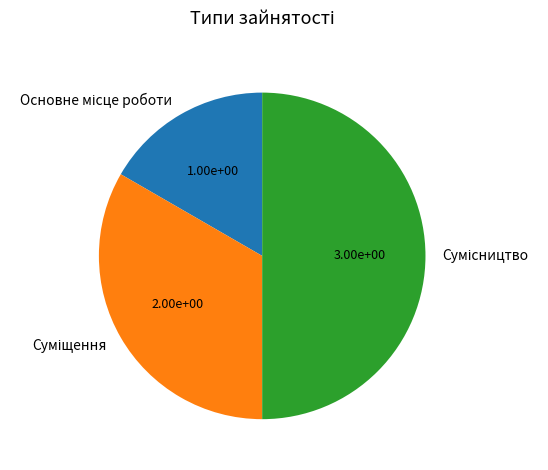

Does Суміщення account for over 50% of the chart?

No